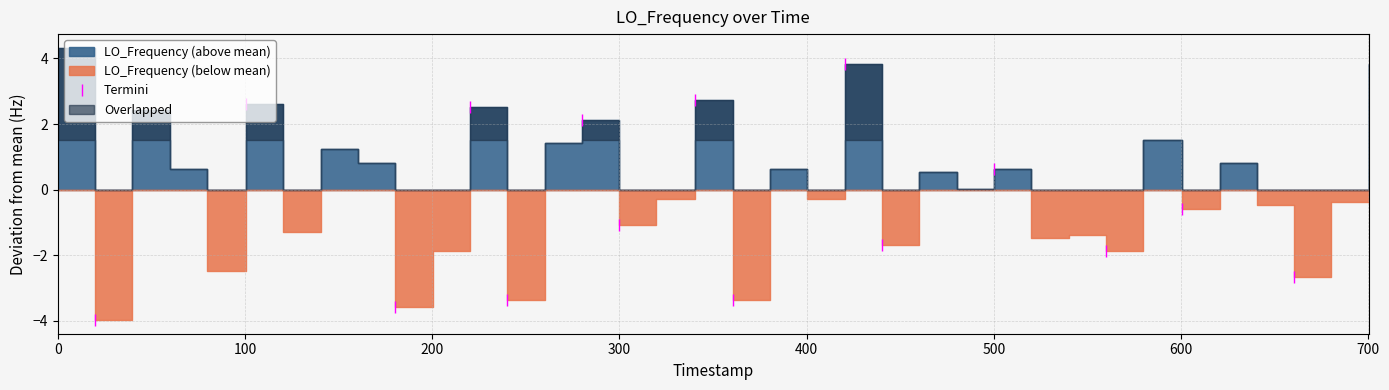

Does the chart display data point markers on the line(s)?

Yes